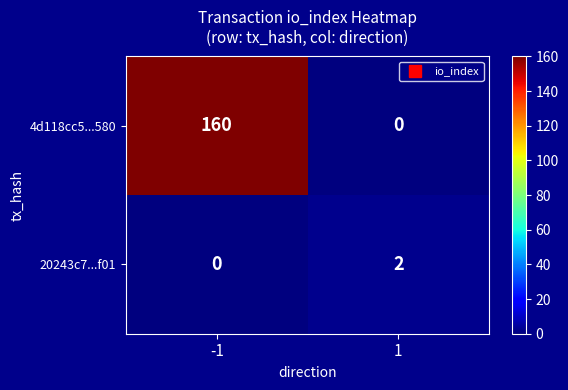

List the series in order of their peak value, lowest first.

20243c7...f01, 4d118cc5...580